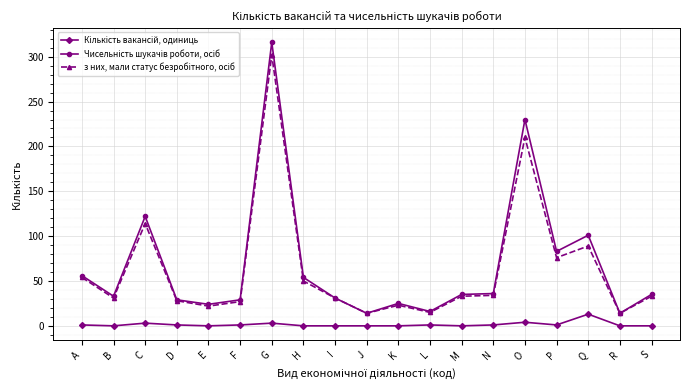

What is the total value across all series at I?

62